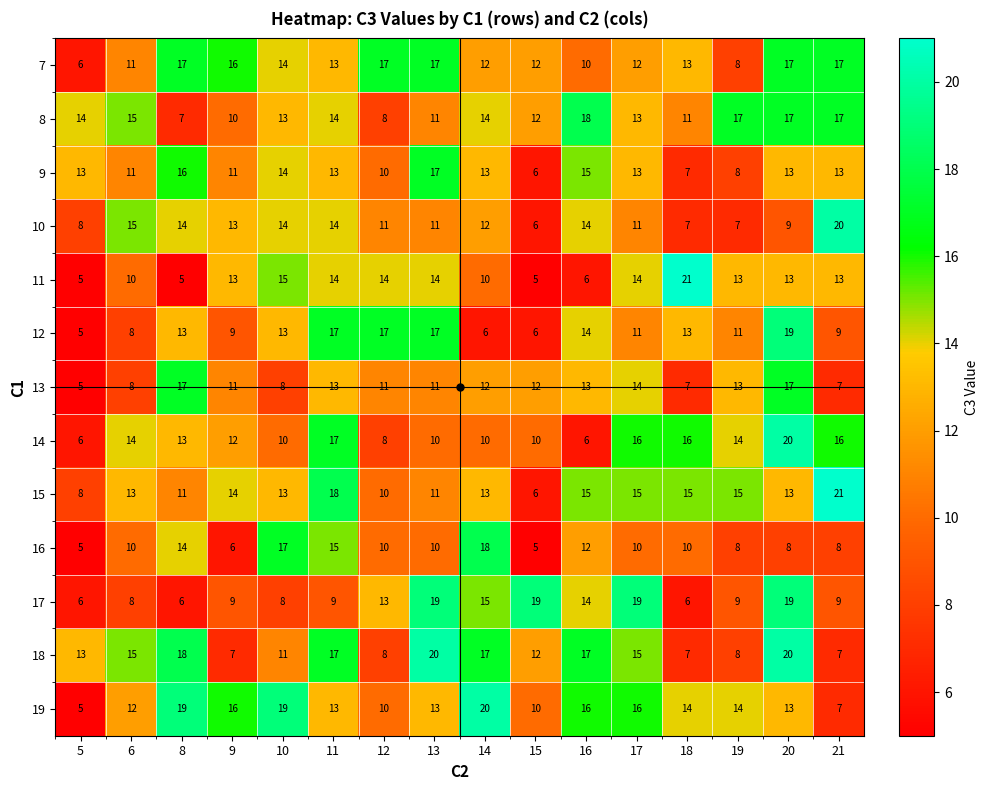

Is it true that 14 equals 12 at 9?

True